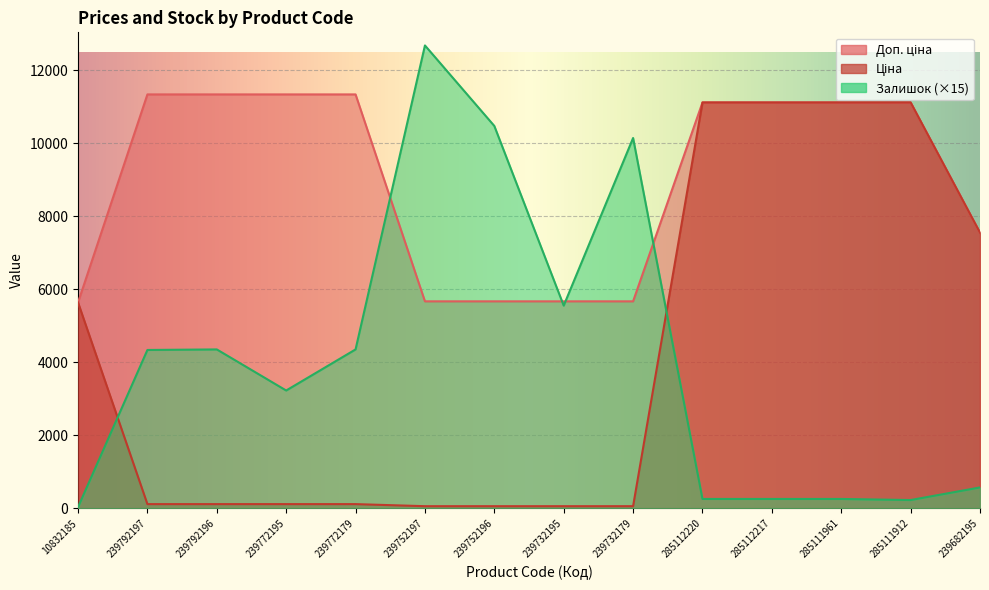

Reading left to right, what are all the values shown in this chart?

Ціна: 5636.0	113.3	113.3	113.3	113.3	56.7	56.7	56.7	56.7	11113.6	11113.6	11113.6	11113.6	7545.9
Доп. ціна: 5636.0	11334.0	11334.0	11334.0	11334.0	5667.0	5667.0	5667.0	5667.0	11113.6	11113.6	11113.6	11113.6	7545.9
Залишок: 30.0	4335.0	4350.0	3225.0	4350.0	12675.0	10470.0	5550.0	10140.0	255.0	255.0	255.0	225.0	570.0